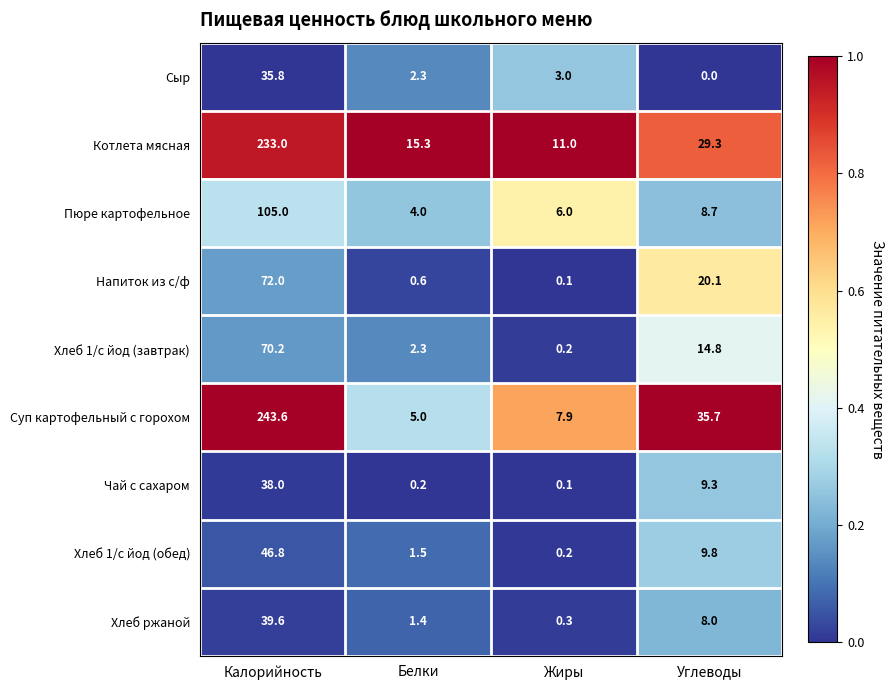

What is the spread (max minus min) of values at Белки?

15.1